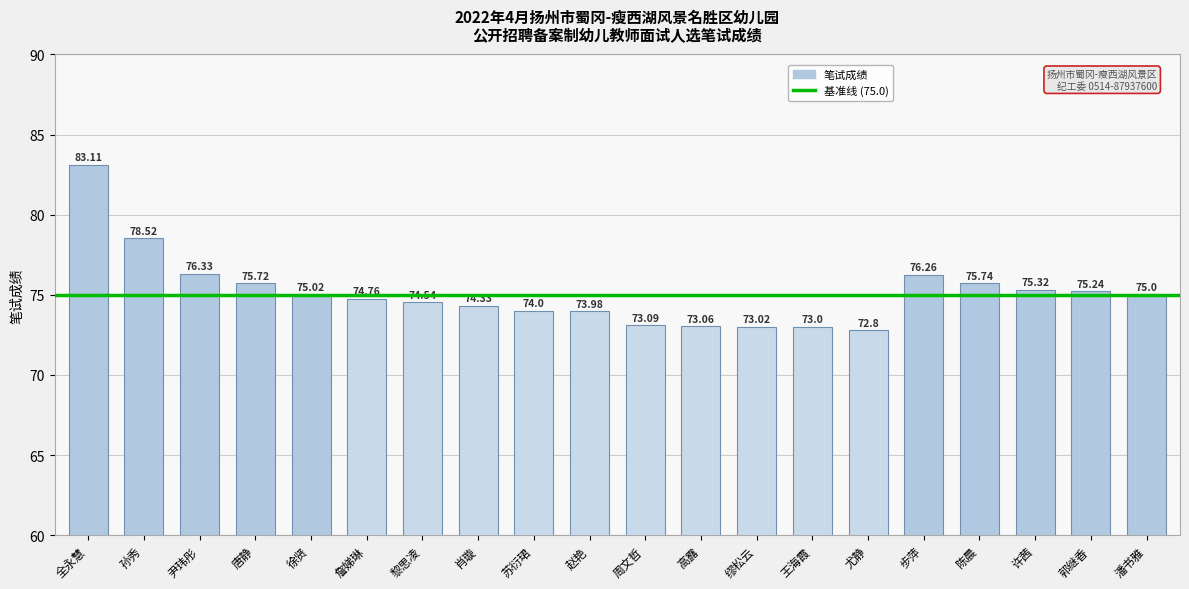

What is the change in value from 苏衍珺 to 尤静?

-1.2